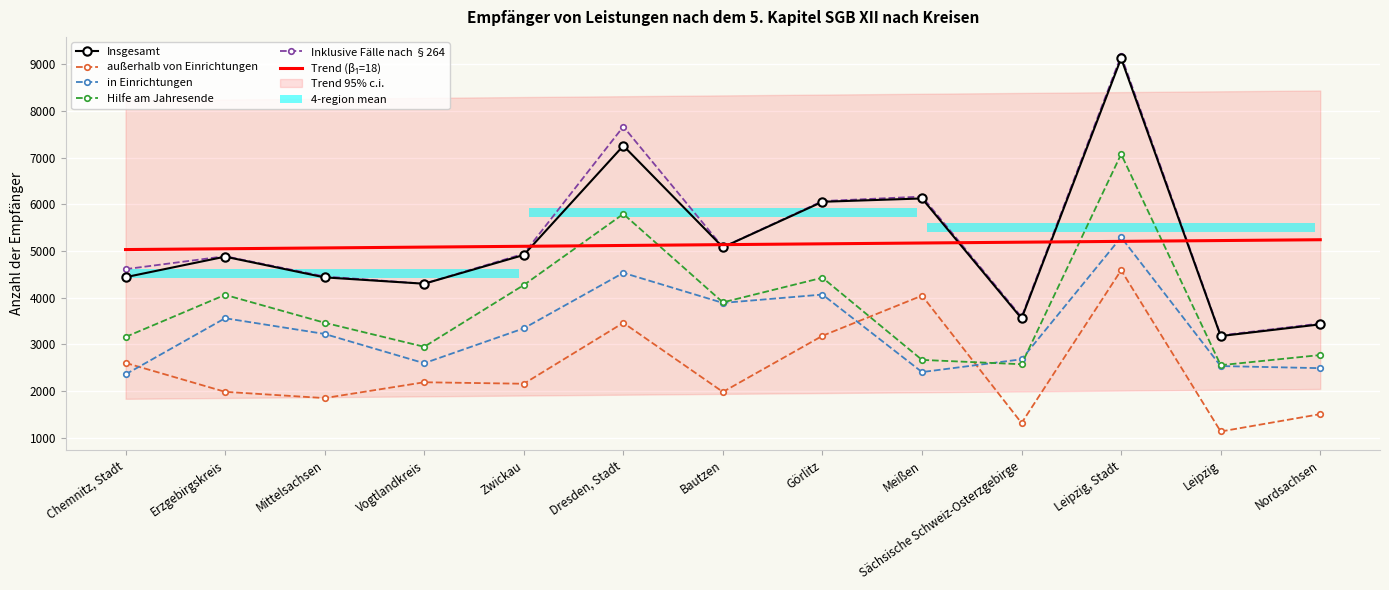

Read the in Einrichtungen value at Dresden, Stadt.

4530.0